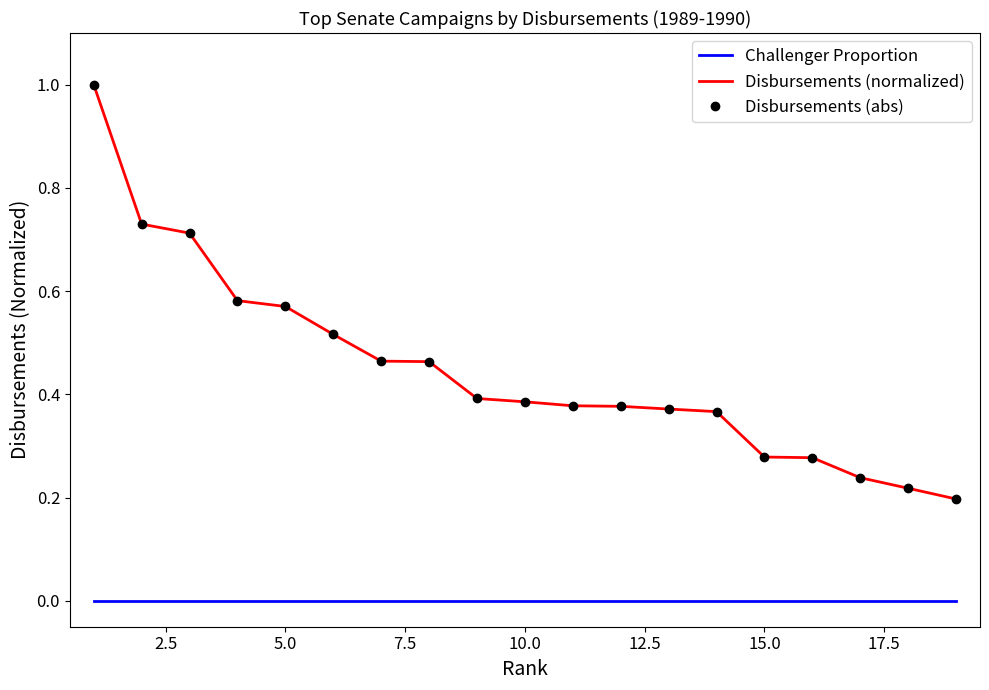

List the series in order of their peak value, lowest first.

Challenger Proportion, Disbursements (normalized), Disbursements (abs)